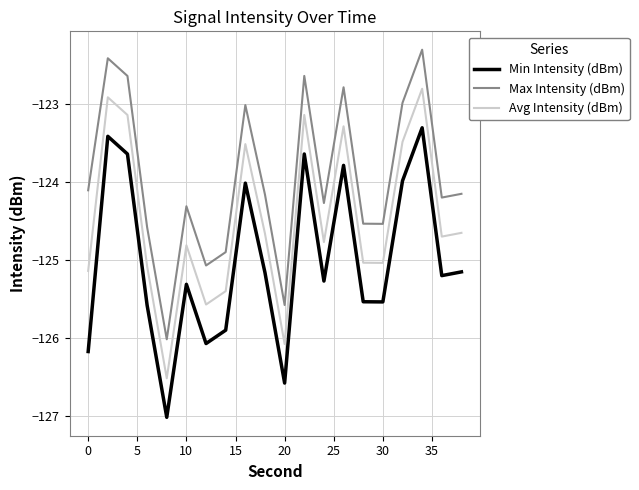

List the series in order of their overall mean, highest first.

Max Intensity (dBm), Avg Intensity (dBm), Min Intensity (dBm)